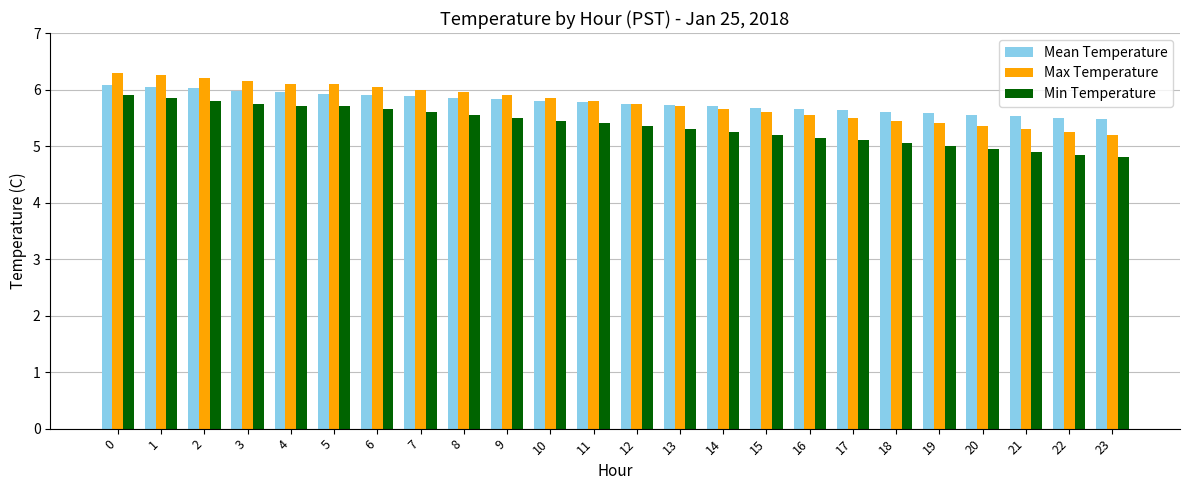

What is the spread (max minus min) of values at 4?

0.4